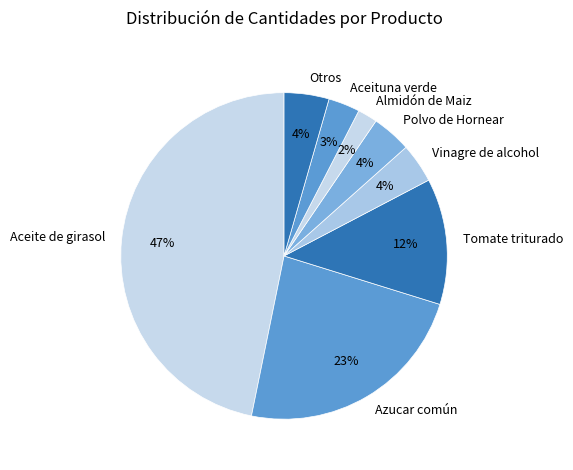

The Polvo de Hornear slice represents 18% of the pie. True or false?

False